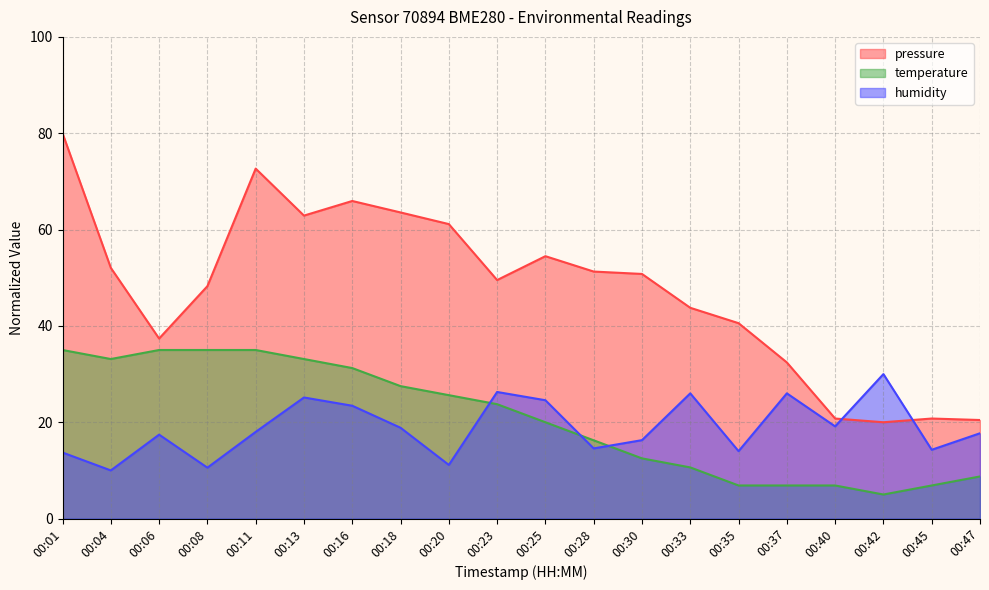

At which label does temperature first exceed 23?

00:01